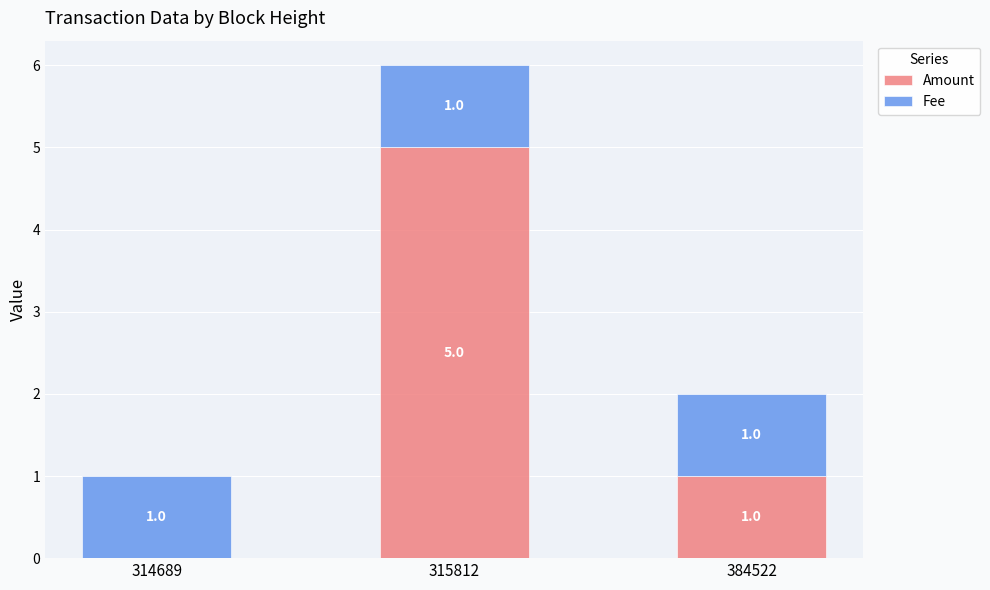

At which category is the sum across all series the highest?

315812